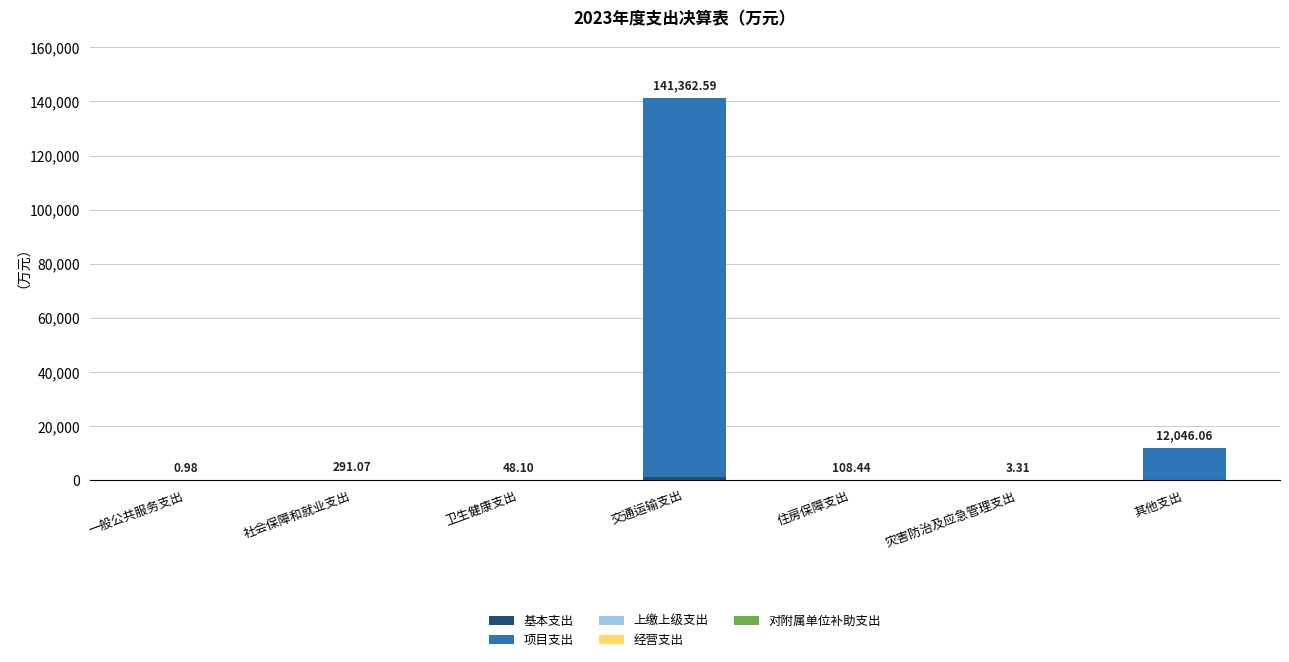

What is the total value across all series at 交通运输支出?

141362.6